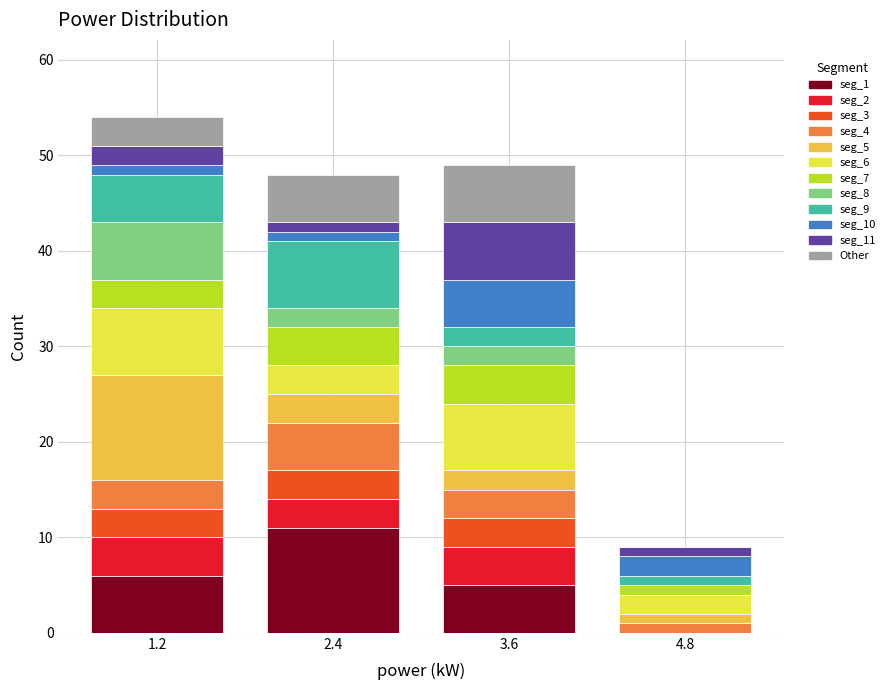

The value of seg_1 at 1.2 is 4. True or false?

False